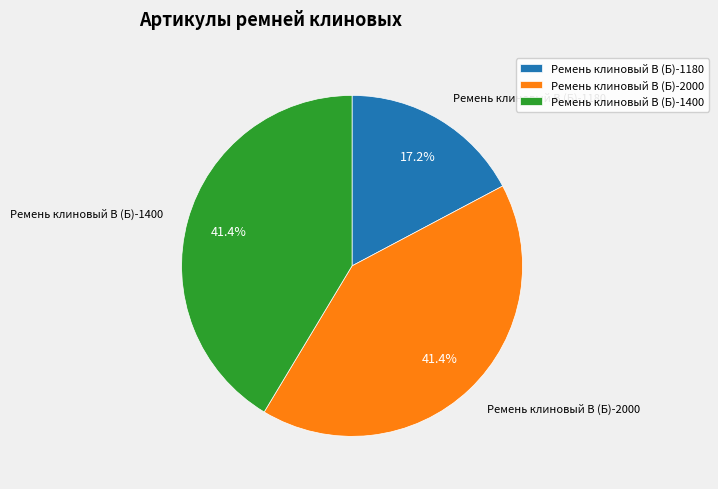

Which slice is the smallest?

Ремень клиновый В (Б)-1180